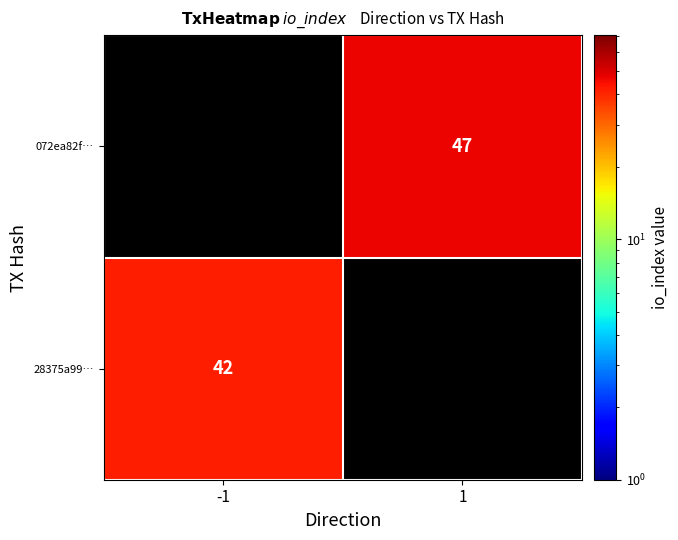

The 28375a99… series shows 42 at -1. True or false?

True